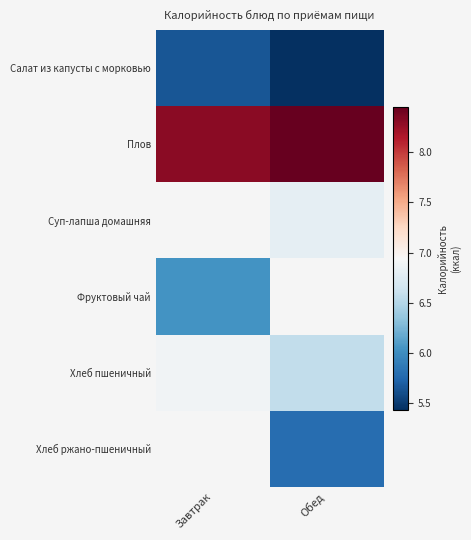

What is the minimum value shown in the chart?

5.4